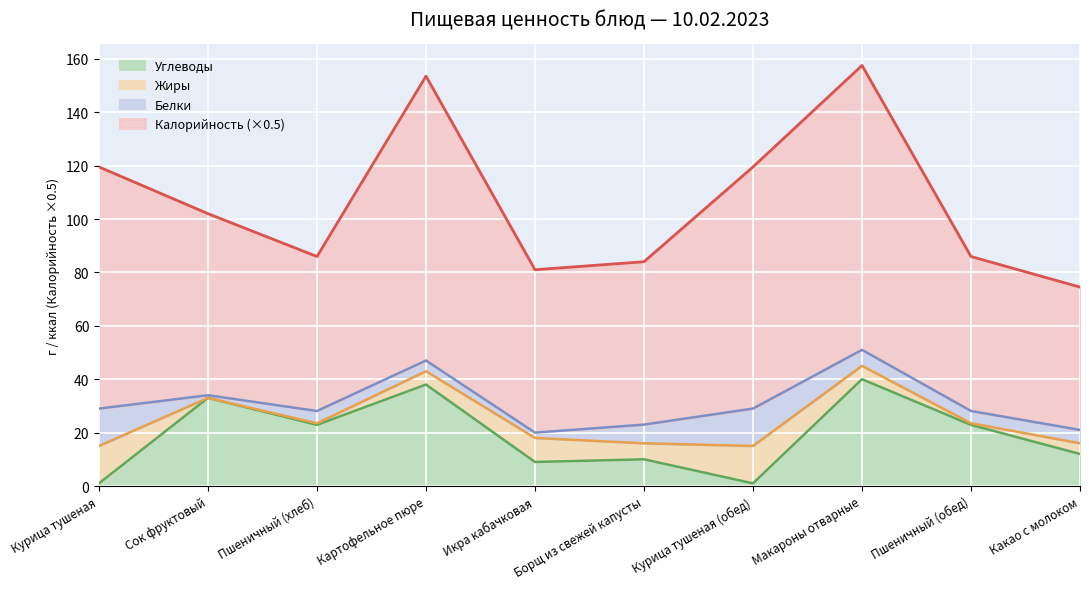

In Калорийность, how many points are higher than both neighbors (excluding endpoints)?

2